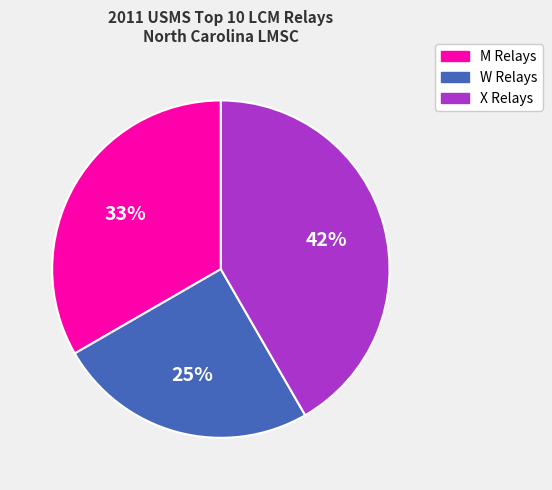

Does any single category account for the majority?

No